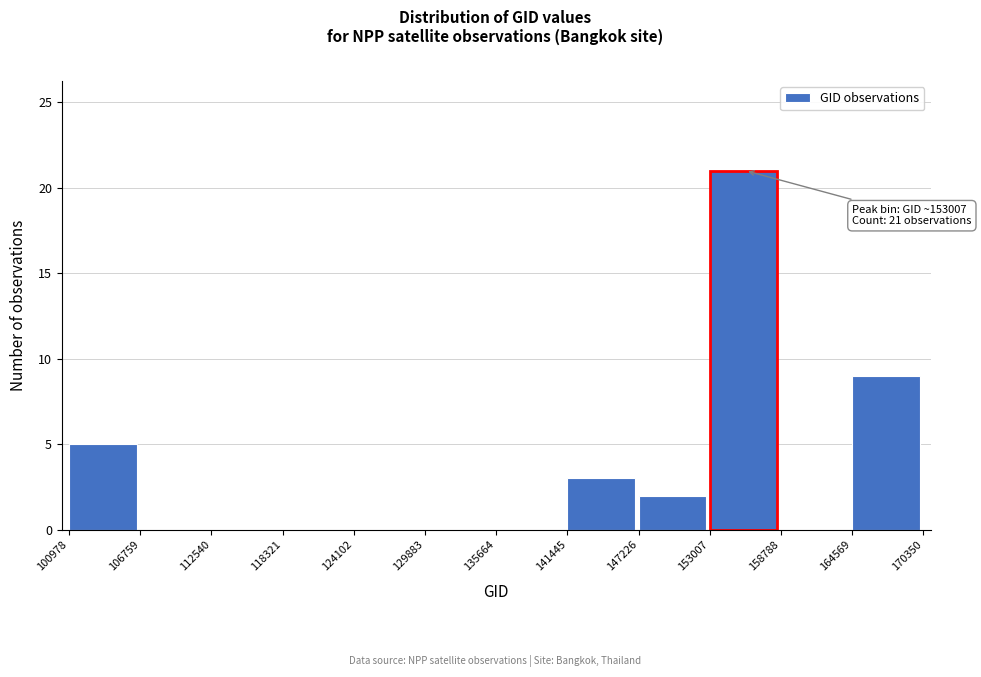

Which range on the x-axis has the tallest bar?

153007 to 158788